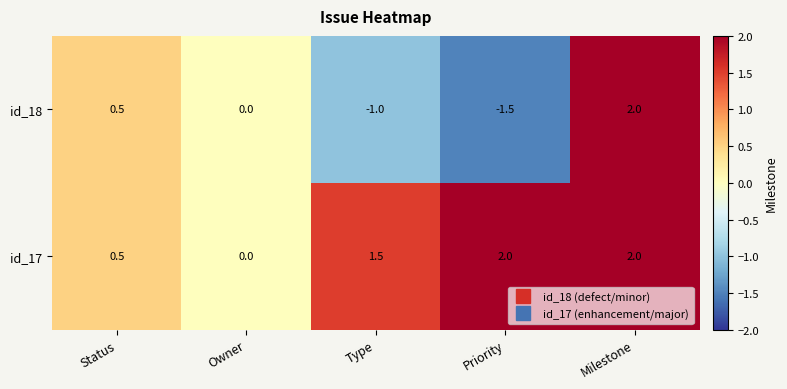

What is the total value across all series at Status?

1.0